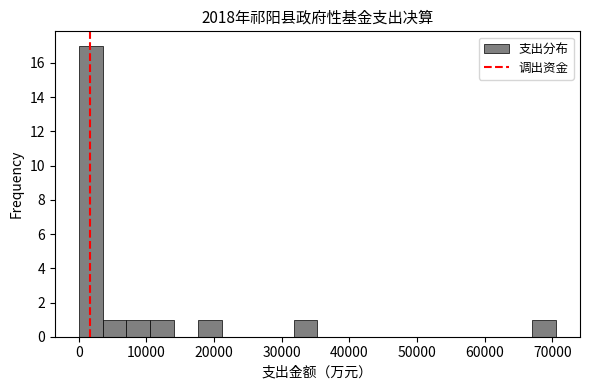

Read against the x-axis, roughly where is the centre of the tallest bar?

2000